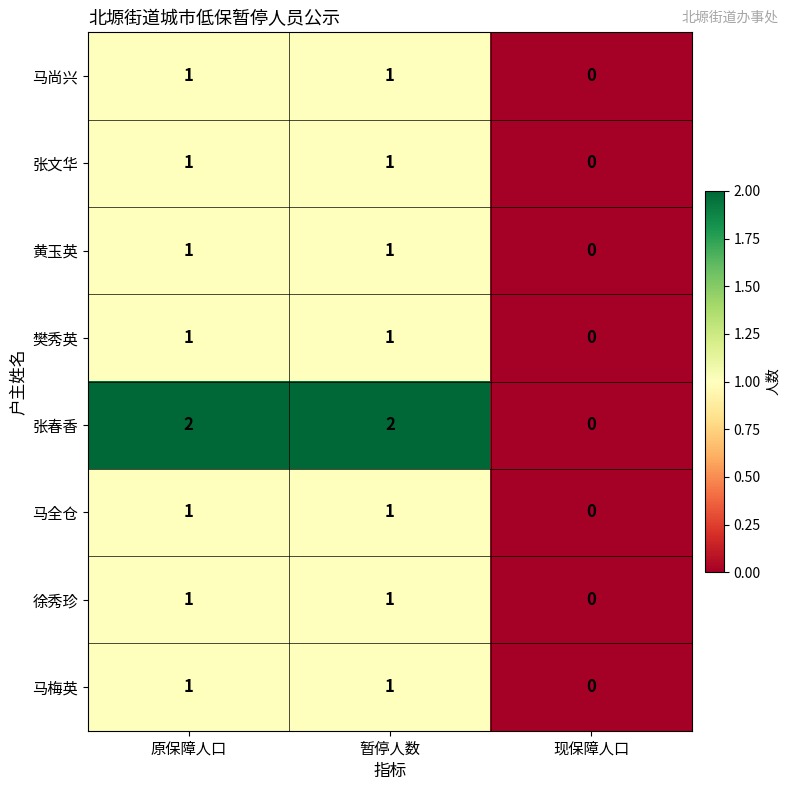

Reading right to left, what are all the values shown in this chart?

马尚兴: 0	1	1
张文华: 0	1	1
黄玉英: 0	1	1
樊秀英: 0	1	1
张春香: 0	2	2
马全仓: 0	1	1
徐秀珍: 0	1	1
马梅英: 0	1	1